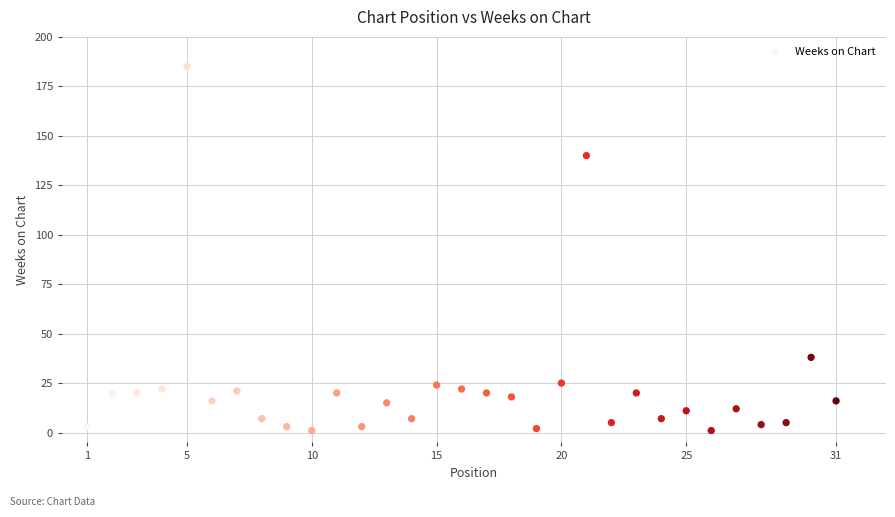

What is the range of Y values (max minus min)?

184